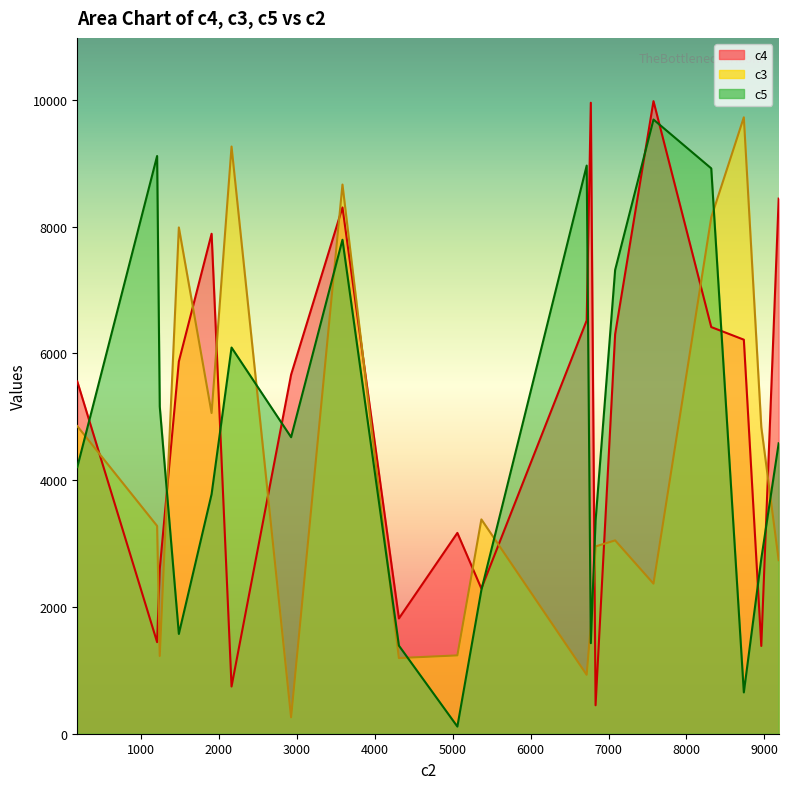

What is the maximum value shown in the chart?

9982